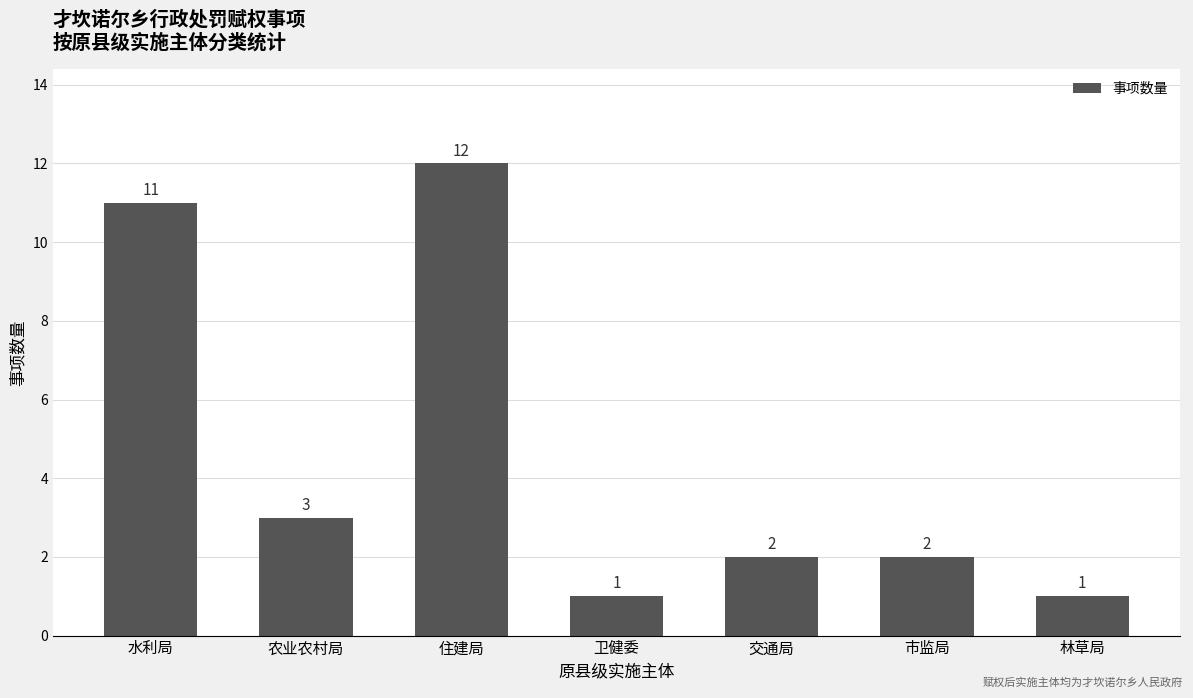

The value at 水利局 is 11. True or false?

True